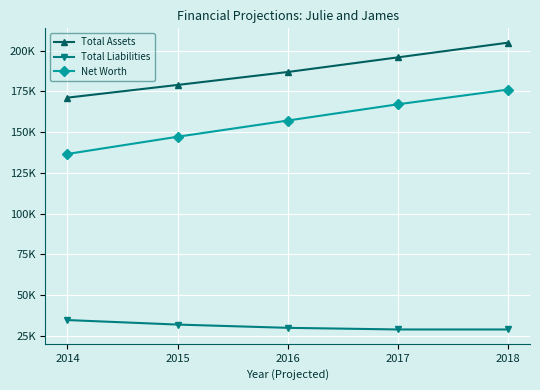

The Total Liabilities series shows 7716.9 at 2018. True or false?

False